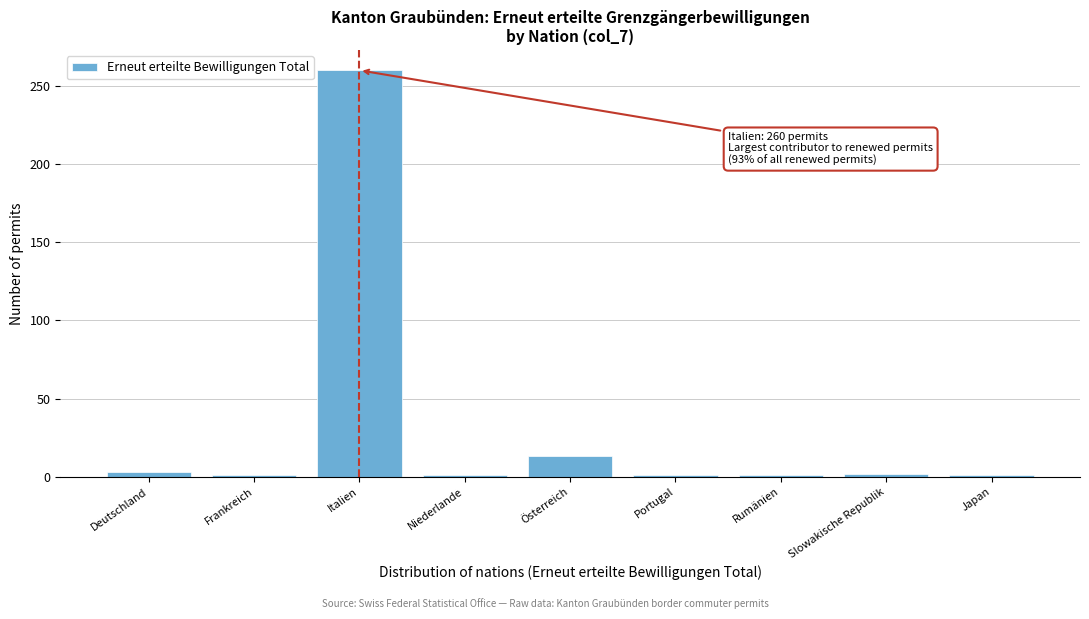

What is the label of the 9th bar from the right?

Deutschland